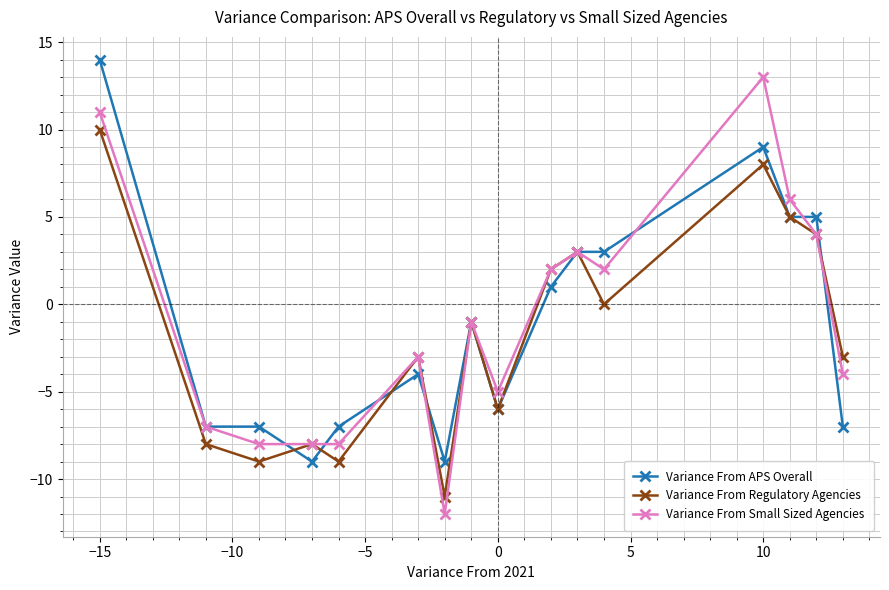

What is the maximum value shown in the chart?

14